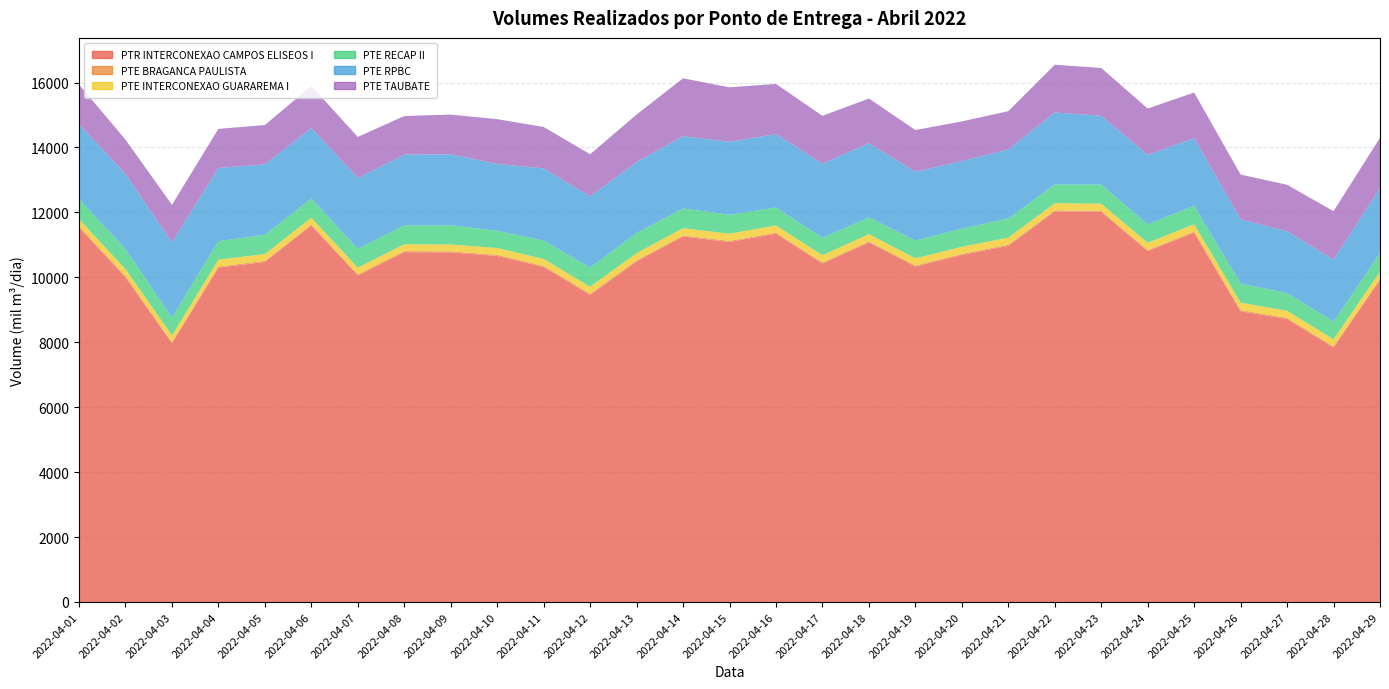

Reading right to left, extract all data points from this chart.

PTR INTERCONEXAO CAMPOS ELISEOS I: 9914.6	7834.1	8714.6	8954.4	11374.4	10806.6	12014.3	12027.8	10968.2	10686.9	10331.7	11072.3	10424.9	11344.3	11089.2	11257.0	10488.3	9457.3	10317.2	10657.0	10767.0	10772.6	10058.0	11592.7	10473.2	10297.8	7967.8	9996.8	11530.0
PTE BRAGANCA PAULISTA: 38.0	37.6	37.7	38.4	35.4	35.0	36.6	37.1	38.1	34.8	34.6	36.7	34.1	32.0	34.0	32.5	37.1	38.2	38.5	36.9	34.6	37.4	33.7	36.2	33.8	36.5	33.7	46.1	51.5
PTE INTERCONEXAO GUARAREMA I: 220.8	218.6	217.9	225.7	225.9	221.0	217.8	217.6	217.2	217.7	220.8	221.4	220.7	223.0	221.0	224.0	220.3	213.4	209.9	209.1	209.4	208.6	206.6	207.4	209.8	209.8	209.6	209.5	209.9
PTE RECAP II: 575.3	542.5	543.7	590.2	569.5	567.8	590.3	576.8	590.4	559.0	546.2	517.1	536.6	552.0	584.0	608.4	618.8	589.4	569.8	531.0	590.2	580.0	583.3	590.8	594.2	566.6	551.0	620.4	618.3
PTE RPBC: 2002.7	1907.2	1904.6	1976.9	2081.7	2140.5	2117.8	2219.6	2122.2	2081.8	2119.7	2280.6	2285.0	2261.2	2246.6	2227.8	2184.9	2195.6	2219.6	2060.3	2188.3	2180.1	2177.6	2168.7	2170.0	2258.7	2313.0	2310.7	2304.5
PTE TAUBATE: 1549.5	1497.3	1433.1	1379.4	1403.7	1429.5	1472.8	1468.9	1182.0	1223.1	1284.3	1379.9	1474.1	1544.6	1677.5	1780.3	1465.1	1296.7	1277.3	1377.8	1223.7	1189.8	1265.7	1298.2	1210.1	1203.7	1159.4	1057.2	1224.0